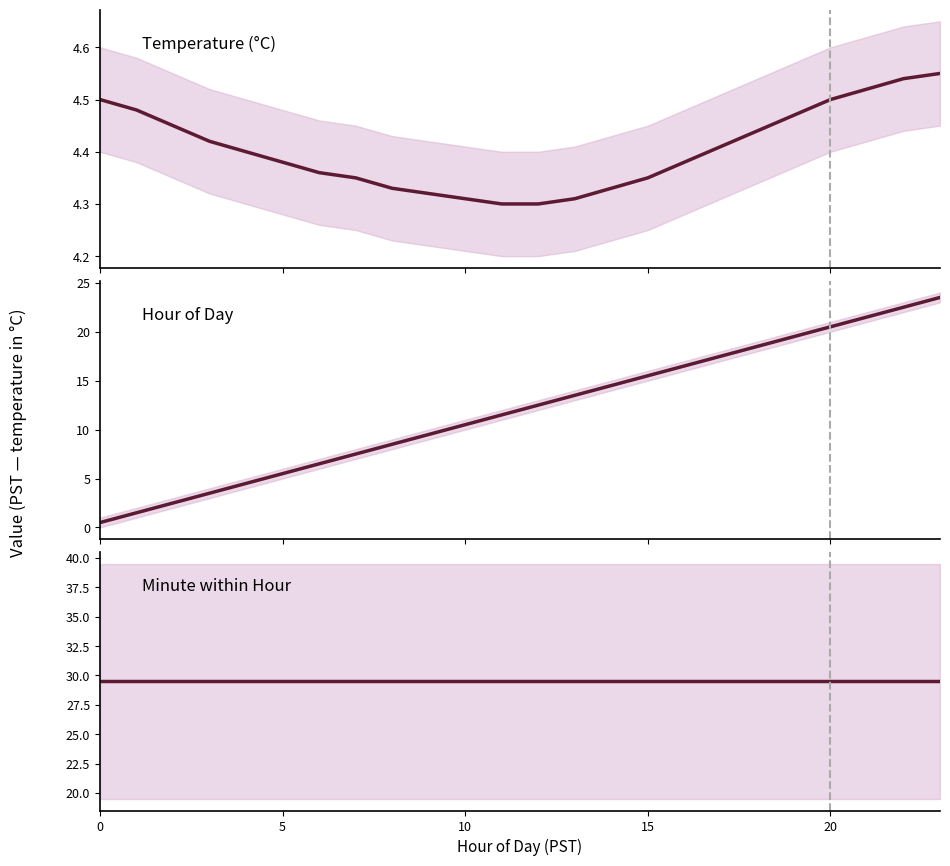

Reading left to right, list all the values displayed in this chart.

Mean Temperature (°C): 4.5	4.5	4.5	4.4	4.4	4.4	4.4	4.3	4.3	4.3	4.3	4.3	4.3	4.3	4.3	4.3	4.4	4.4	4.4	4.5	4.5	4.5	4.5	4.5
Hour (avg): 0.5	1.5	2.5	3.5	4.5	5.5	6.5	7.5	8.5	9.5	10.5	11.5	12.5	13.5	14.5	15.5	16.5	17.5	18.5	19.5	20.5	21.5	22.5	23.5
Minute (avg): 29.5	29.5	29.5	29.5	29.5	29.5	29.5	29.5	29.5	29.5	29.5	29.5	29.5	29.5	29.5	29.5	29.5	29.5	29.5	29.5	29.5	29.5	29.5	29.5